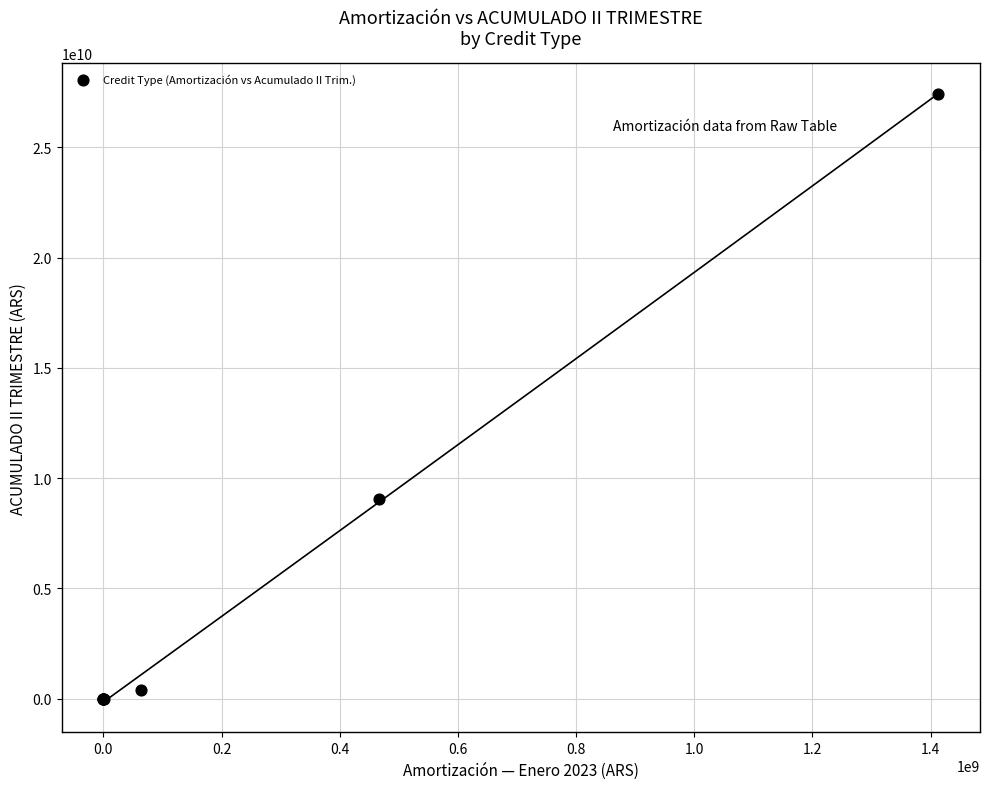

What Y value in the scatter plot is closest to 13711375183?

9048838675.2